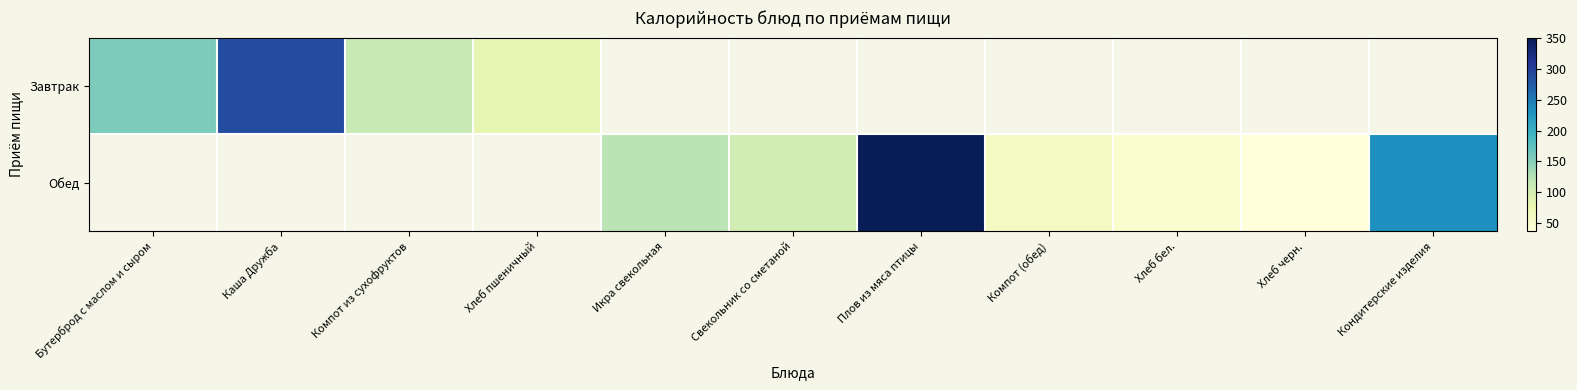

Count the number of data series in this chart.

2